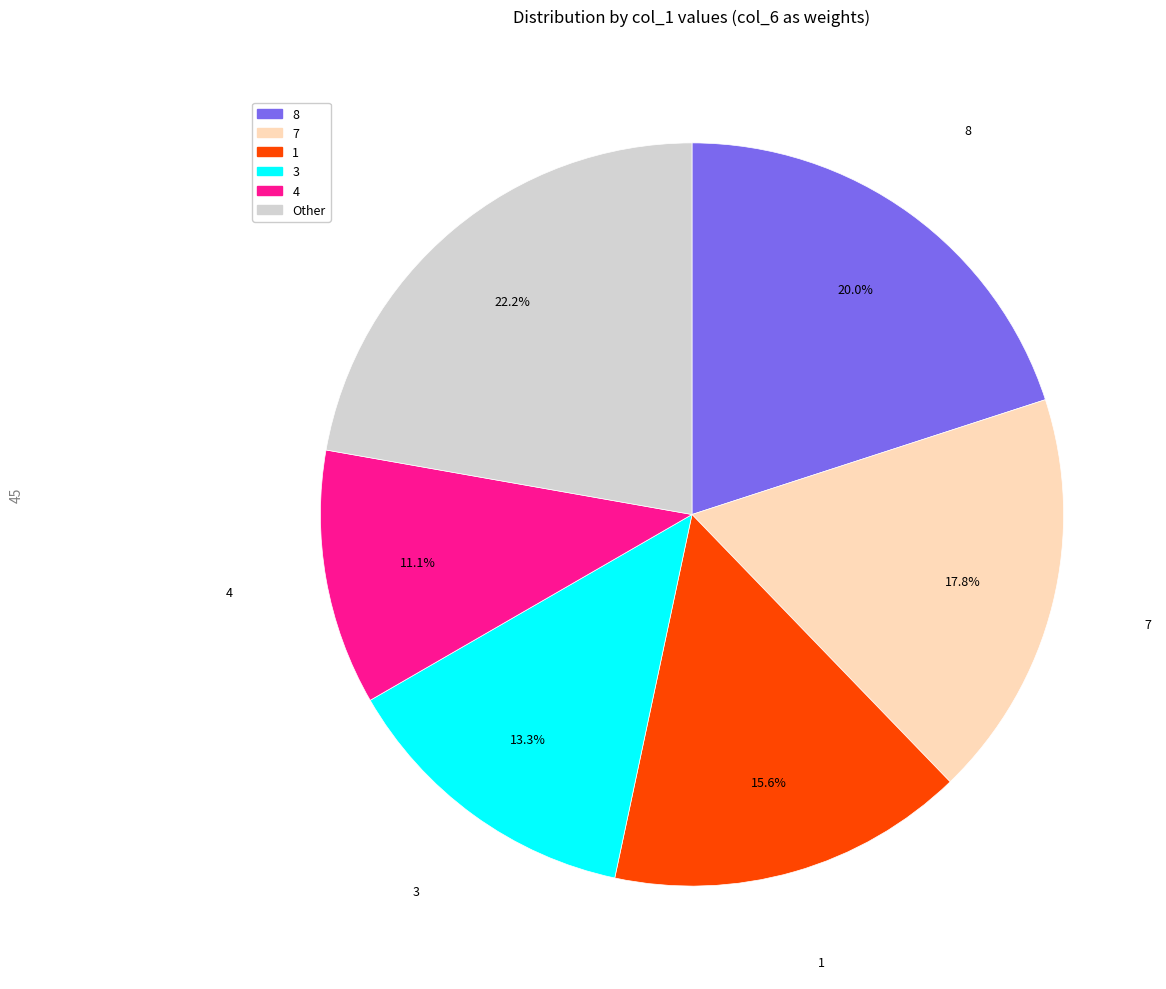

To the nearest percent, what is the difference between the largest and smallest slice percentages?

11%